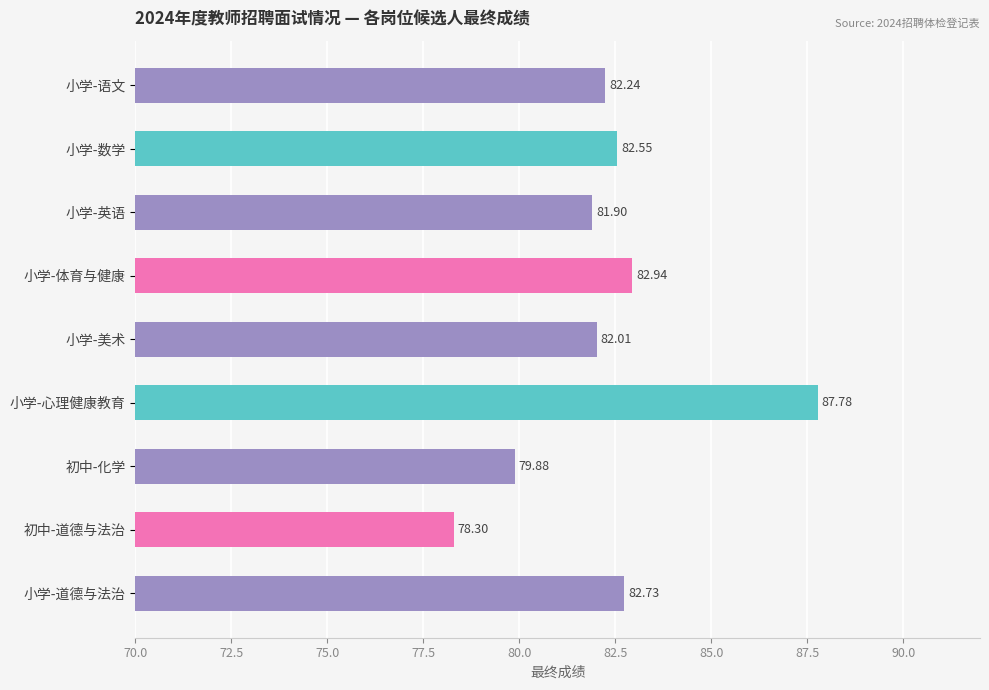

Where is the data nearest to the value 83?

小学-体育与健康